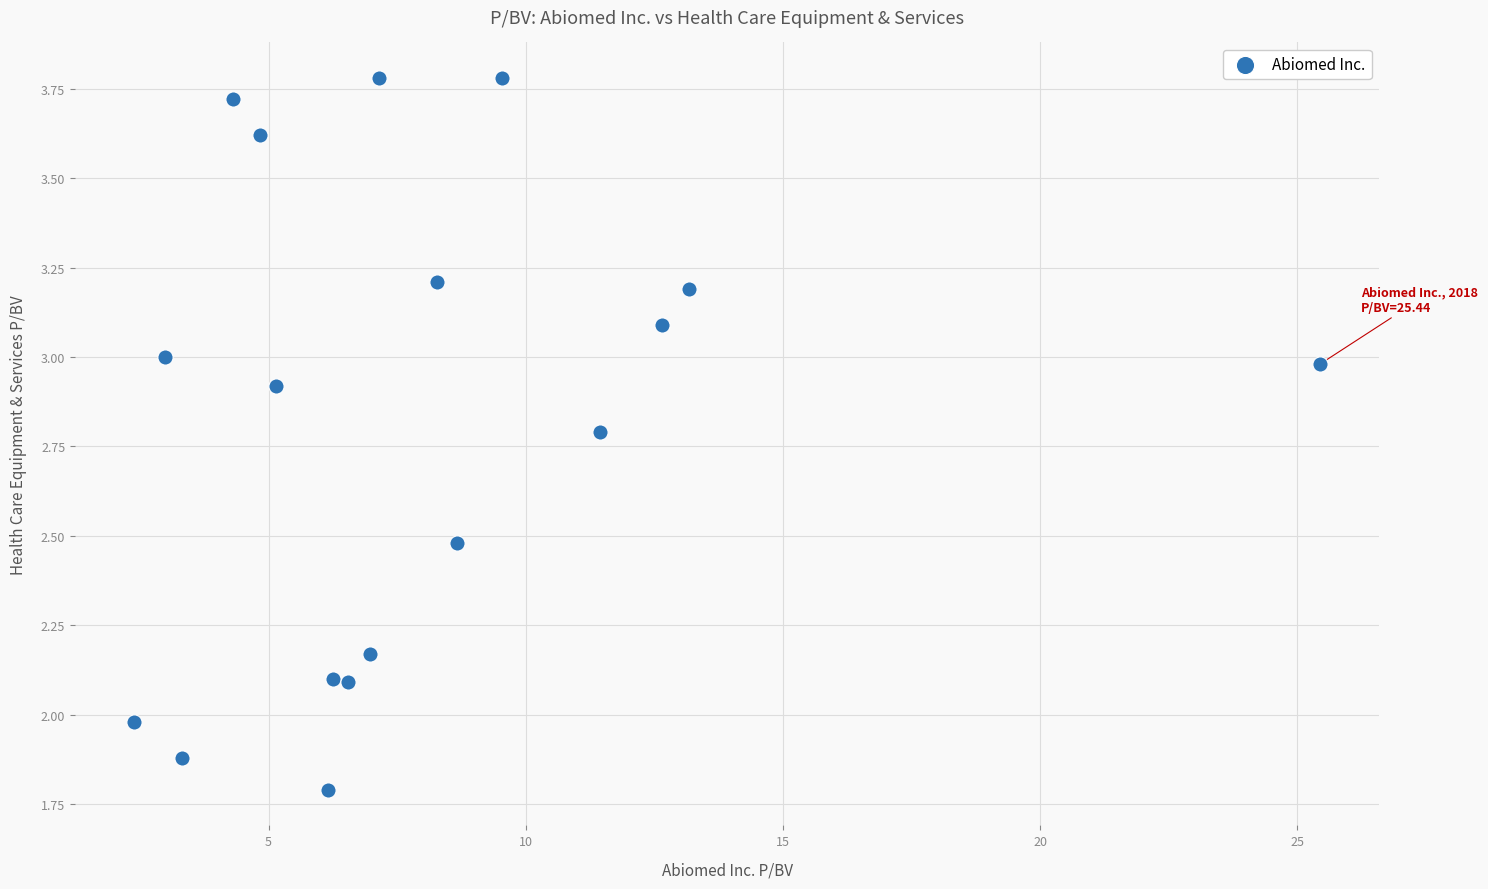

What is the range of X values (max minus min)?

23.1